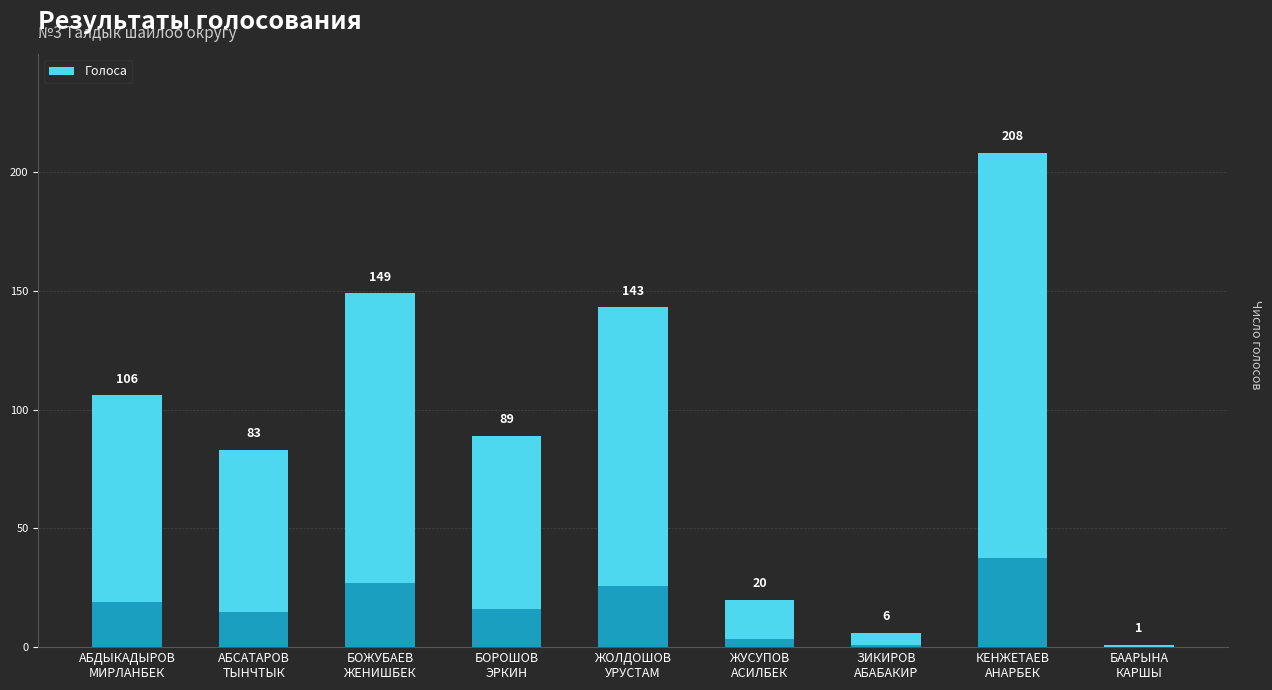

At which label is the value closest to 104?

АБДЫКАДЫРОВ
МИРЛАНБЕК